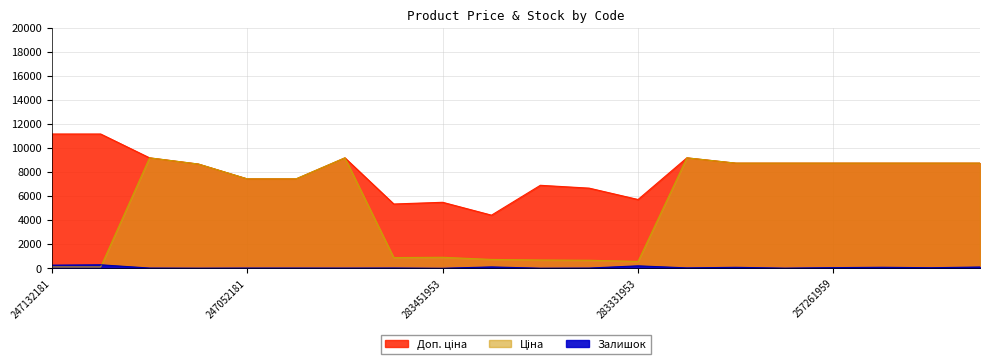

What are all the series names shown in the legend?

Ціна, Доп. ціна, Залишок